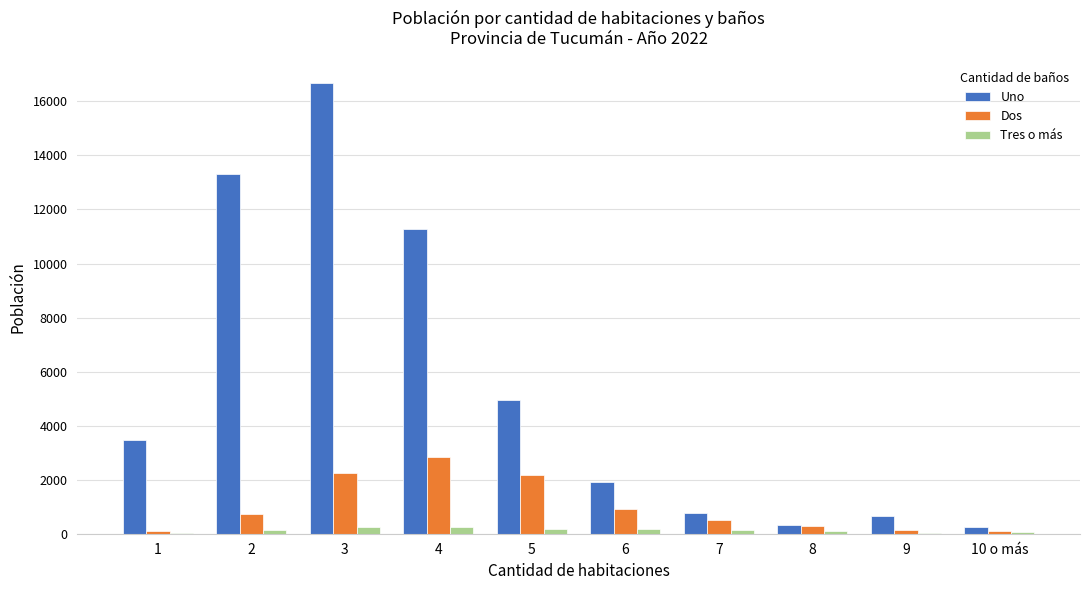

What is the maximum value for Tres o más?

257